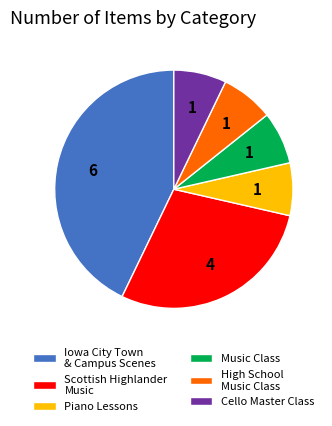

Does Cello Master Class represent more than half of the total?

No